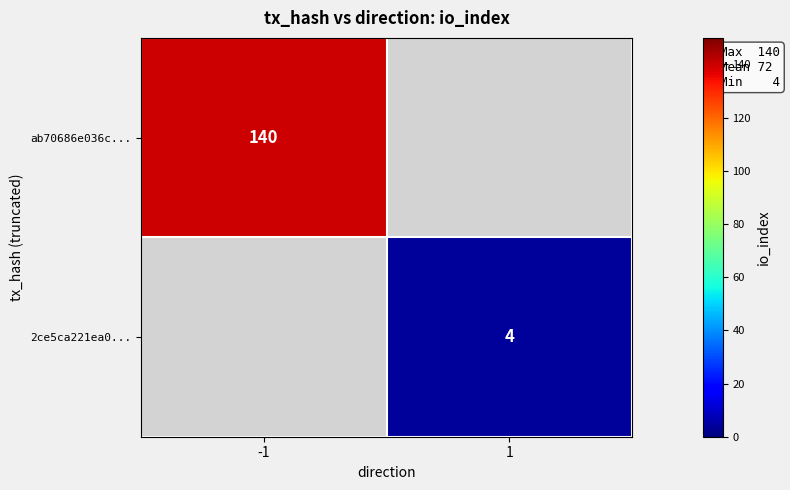

The 2ce5ca221ea0... series shows 4 at 1. True or false?

True